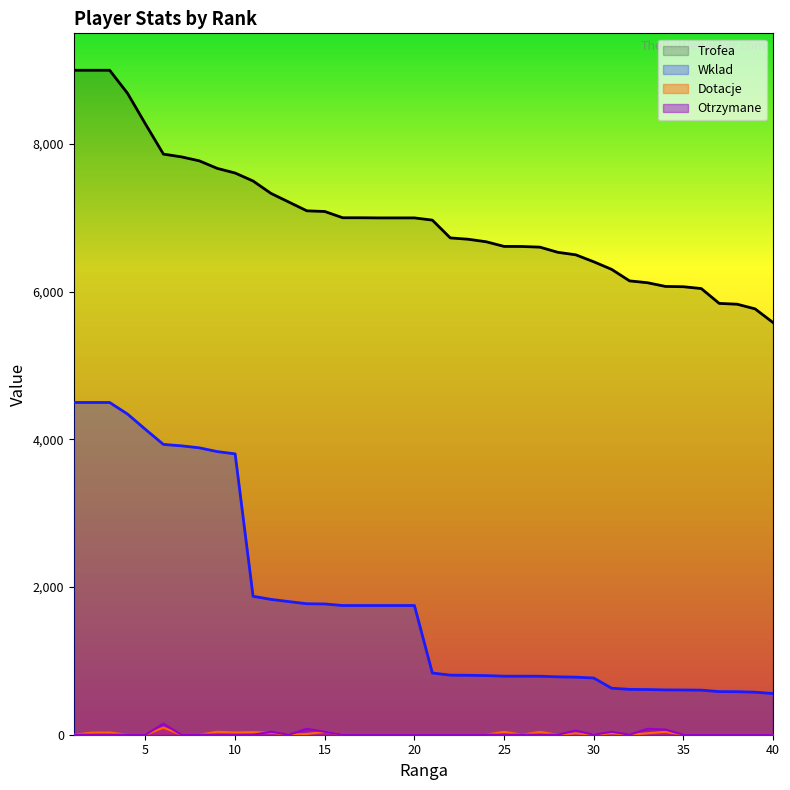

Where is Dotacje nearest to the value 48?

9